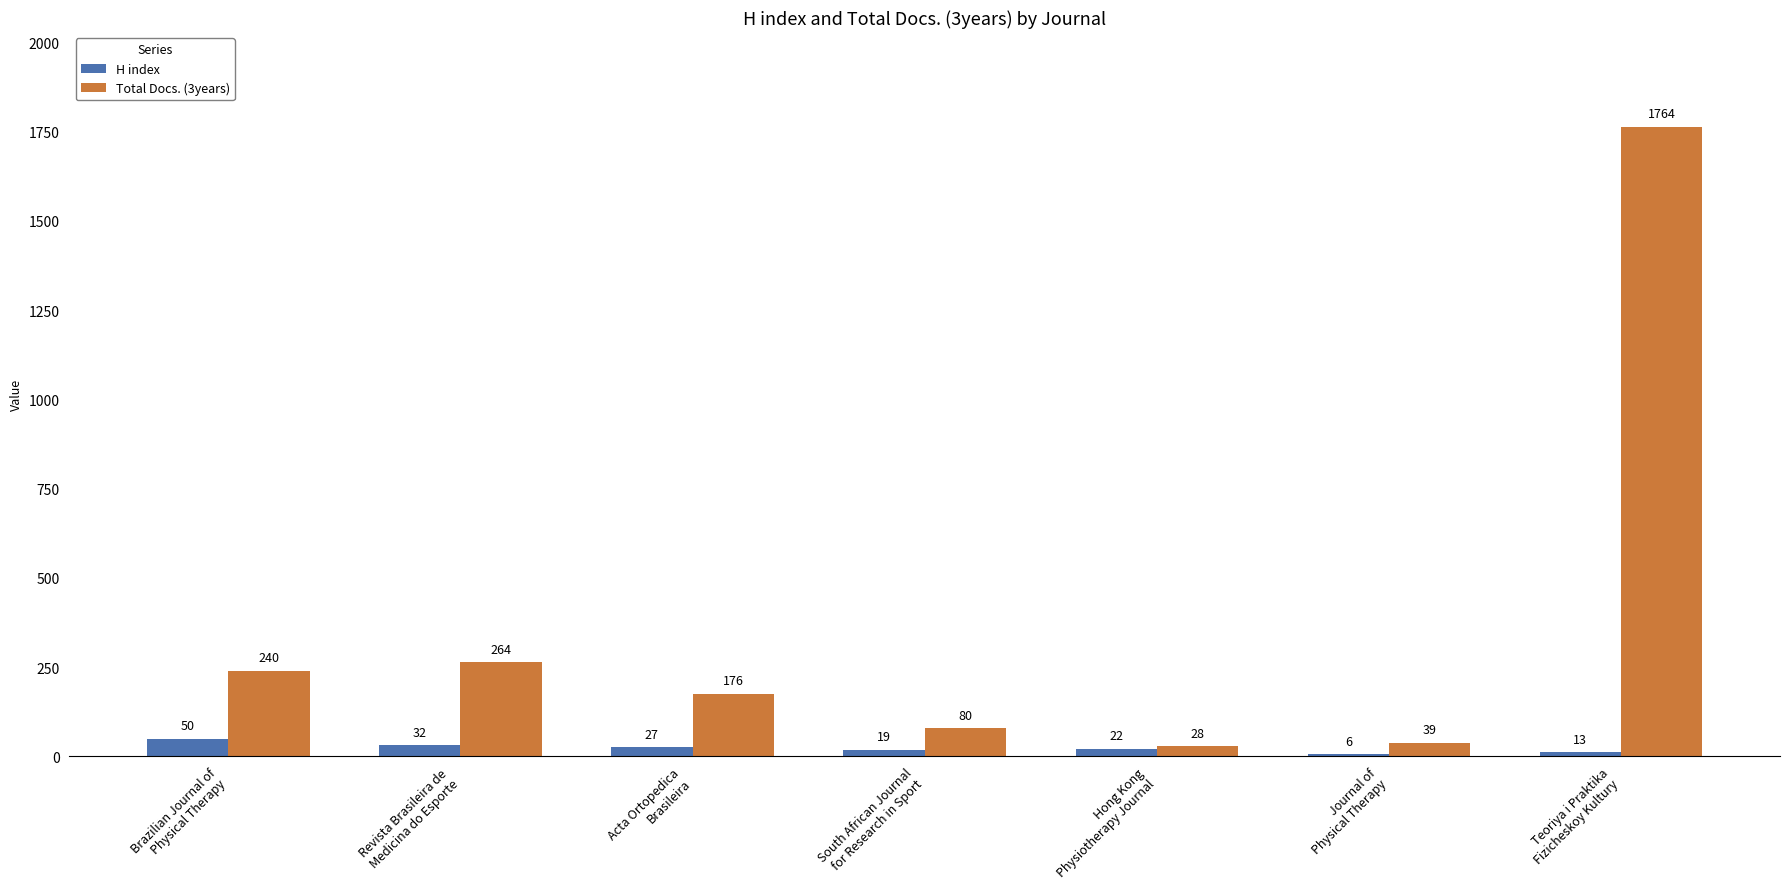

At which label is H index closest to 28?

Acta Ortopedica
Brasileira